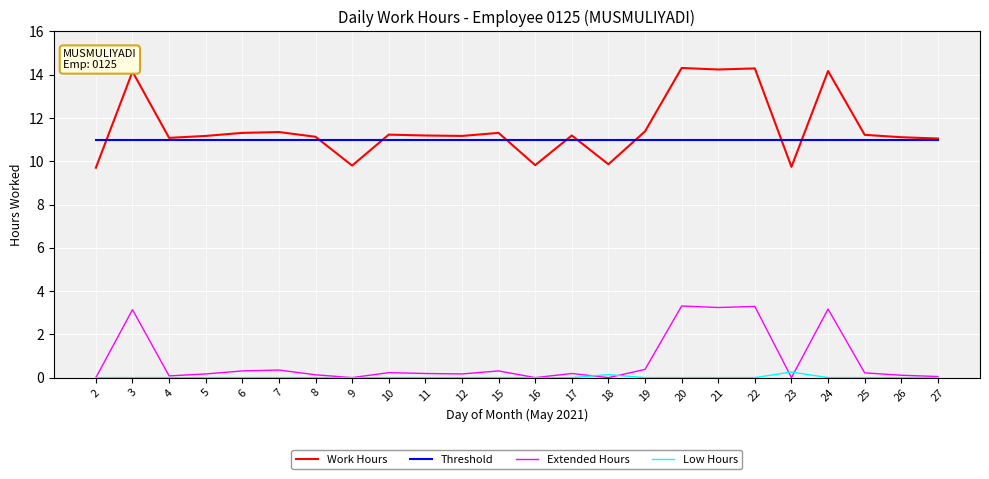

Count the number of categories in the chart.

24